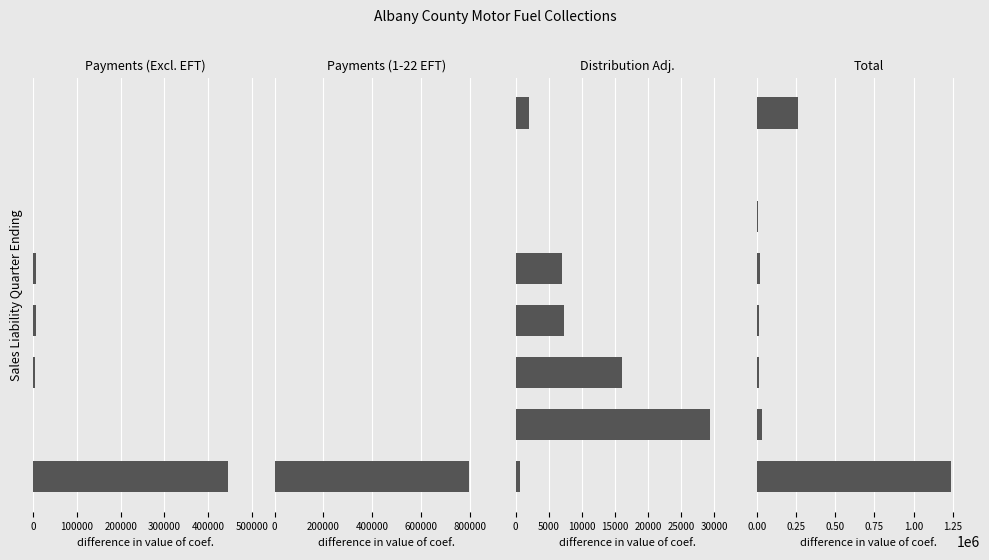

Is the value of Payments (1-22 EFT) at 7 greater than the value of Distribution Adj. at 600000?

No